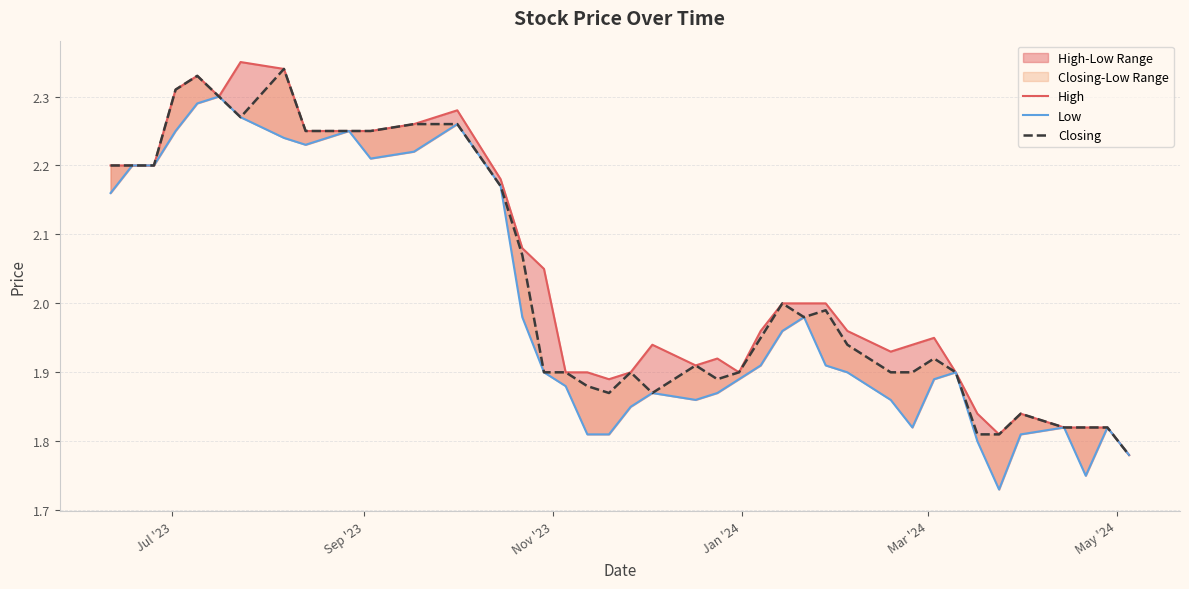

True or false: Low has more than 0 interior local peaks.

True